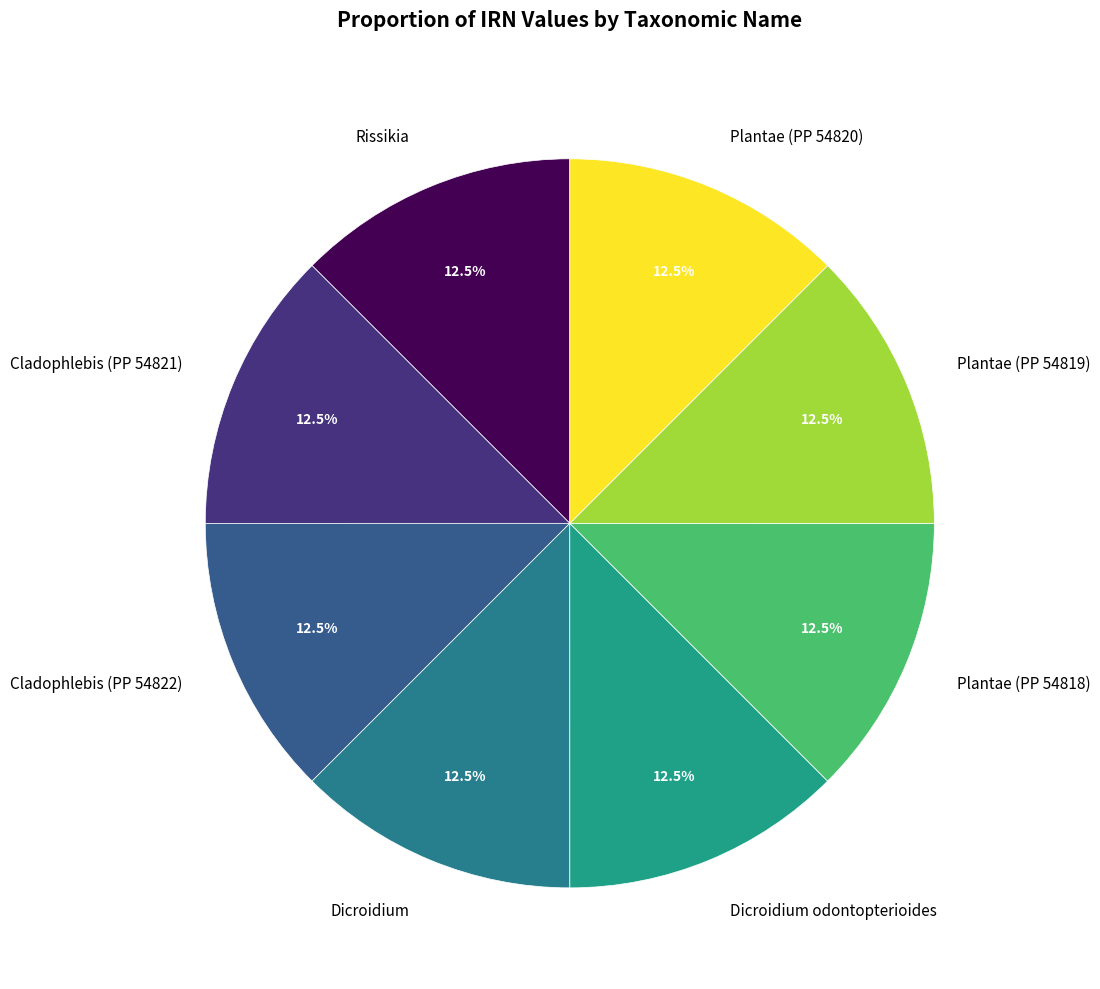

Combined, do Plantae (PP 54820) and Dicroidium odontopterioides account for over 50%?

No